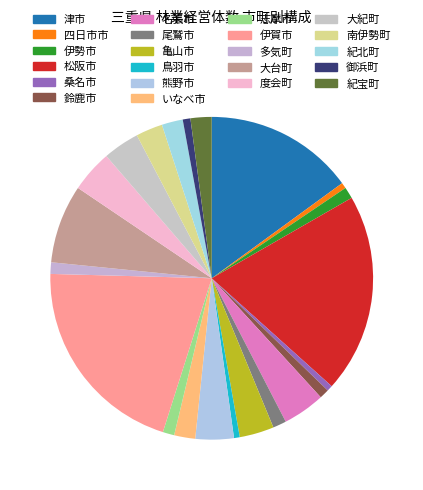

How many segments does this pie chart have?

22